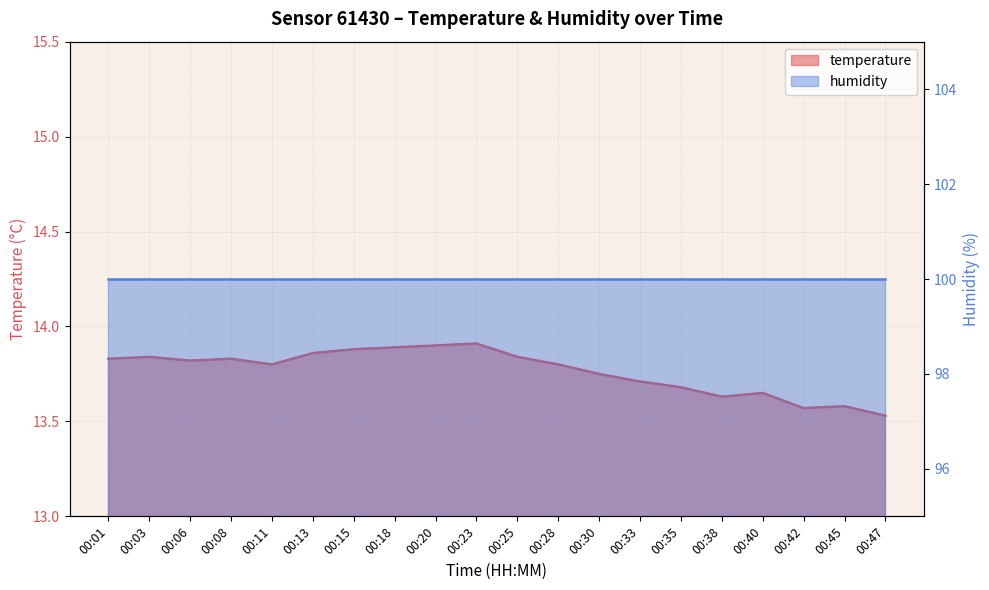

What is the ratio of the value at 00:06 to the value at 00:01?

1.0